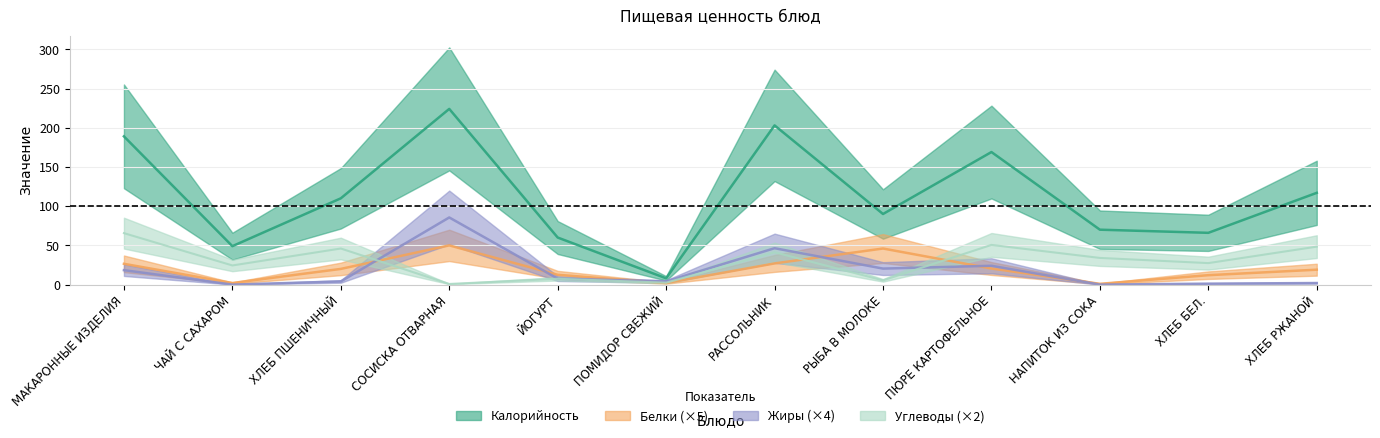

What is the average value of the Углеводы series?

29.5